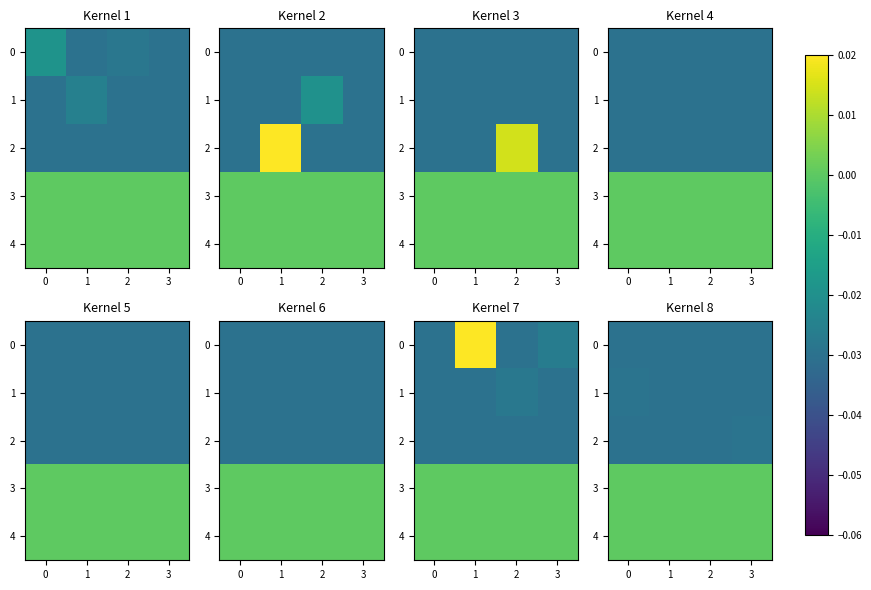

What is the sum of all 1 values?

-0.1